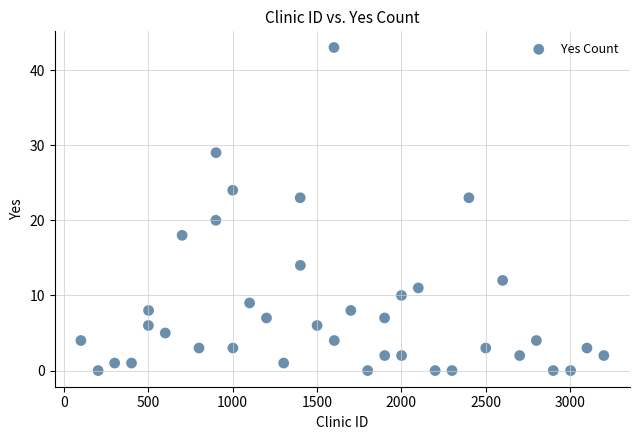

What Y value in the scatter plot is closest to 21?

20